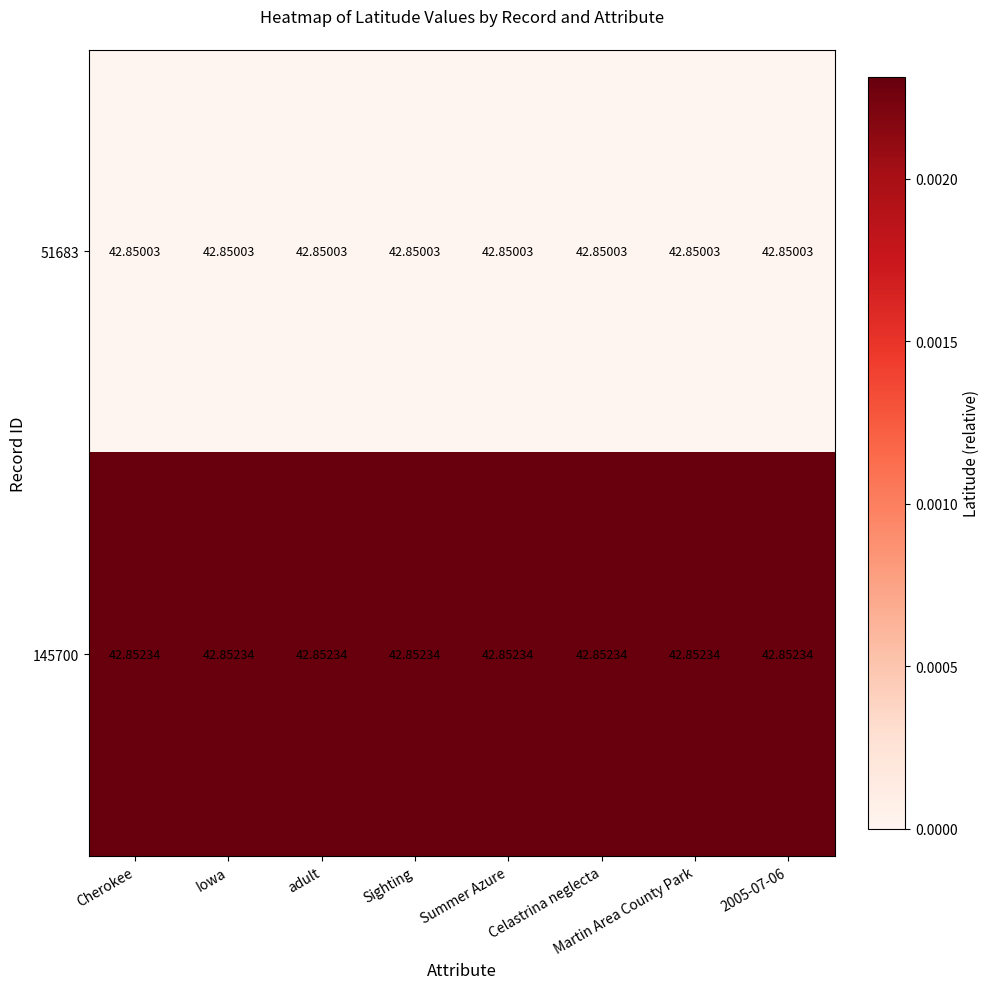

Which series has the largest range (max minus min)?

51683